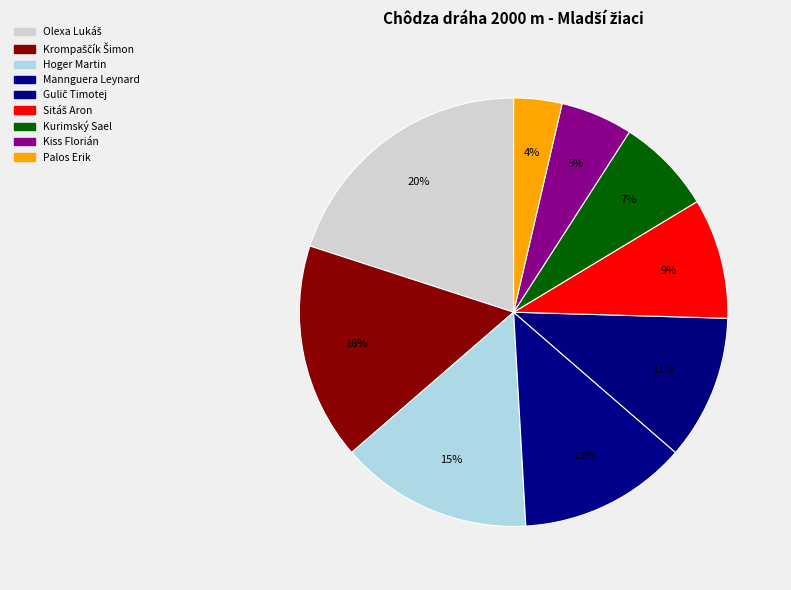

Count the number of slices in the pie.

9